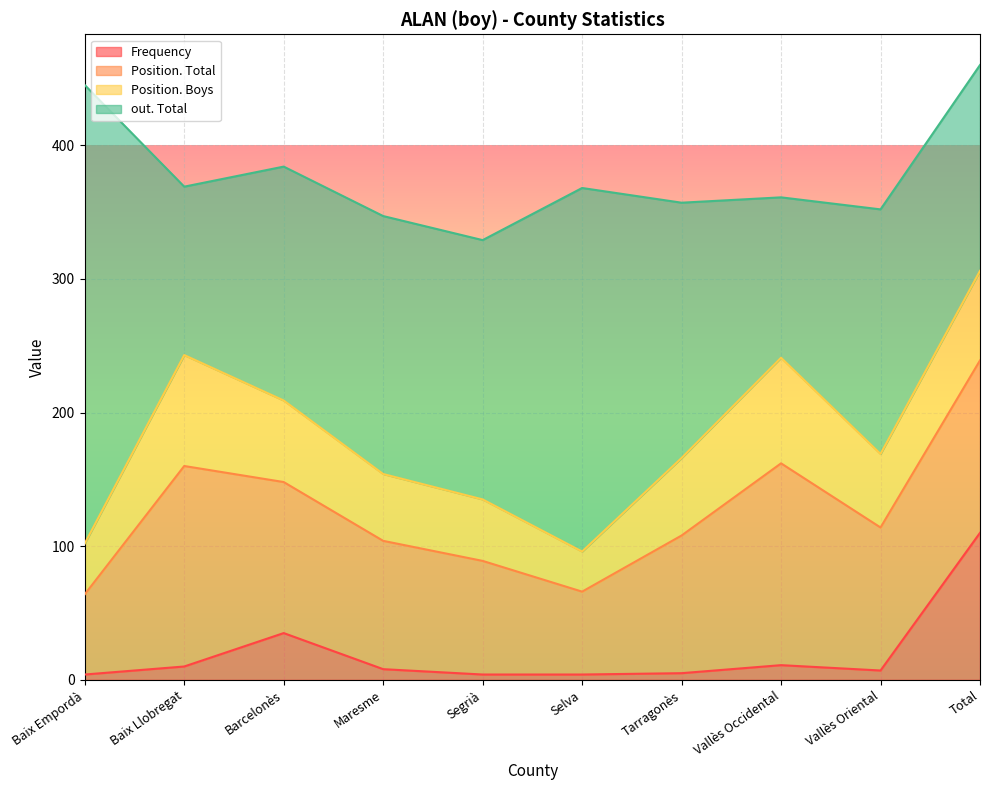

Which has a higher value, Maresme or Baix Llobregat?

Baix Llobregat